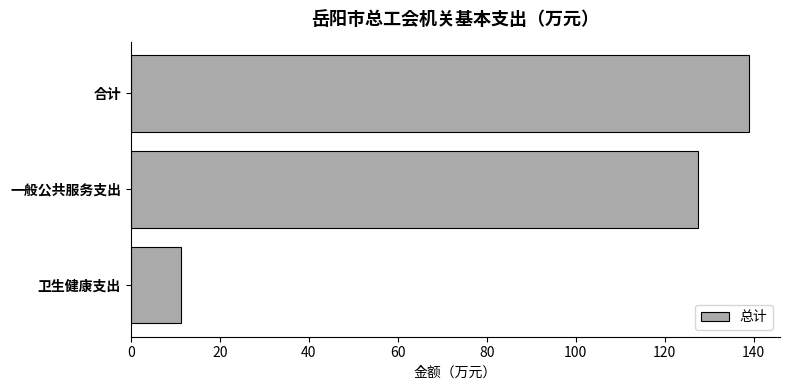

What is the minimum value shown in the chart?

11.4